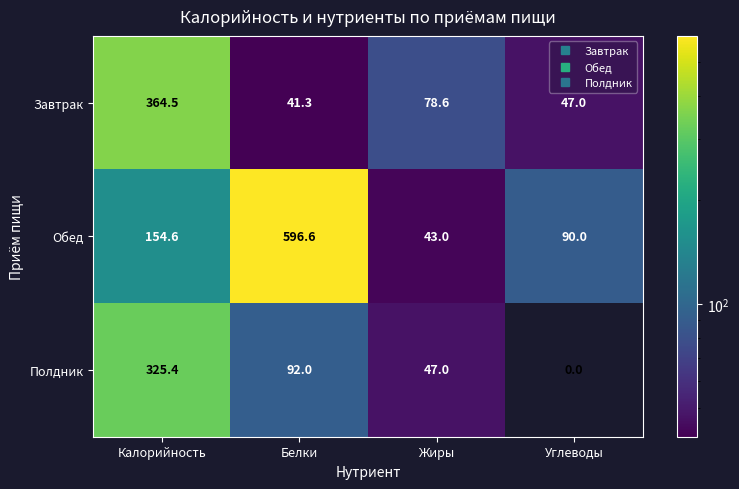

What is the difference between the highest and lowest values at Калорийность?

209.9